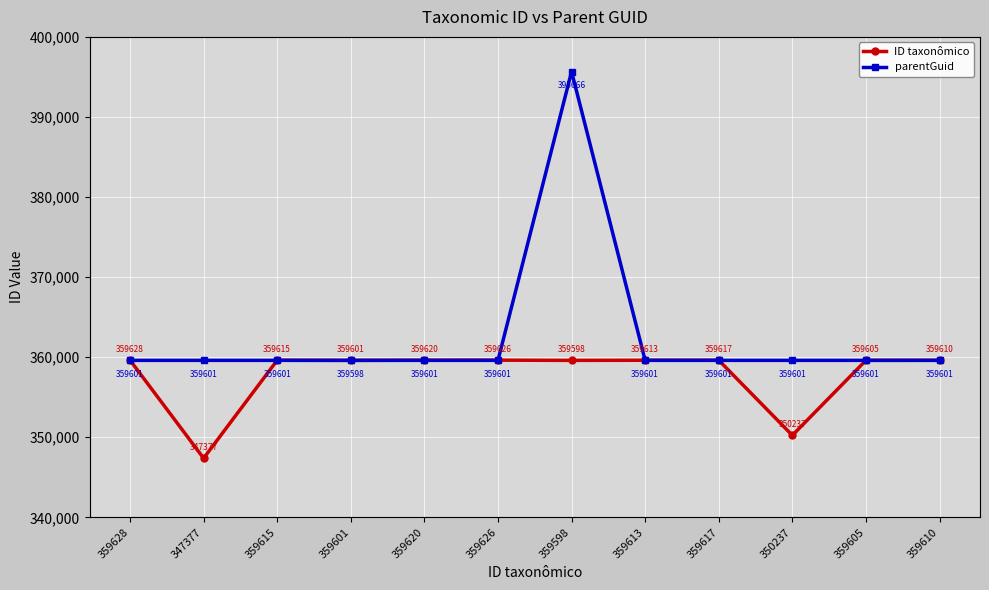

Read the parentGuid value at 359615.

359601